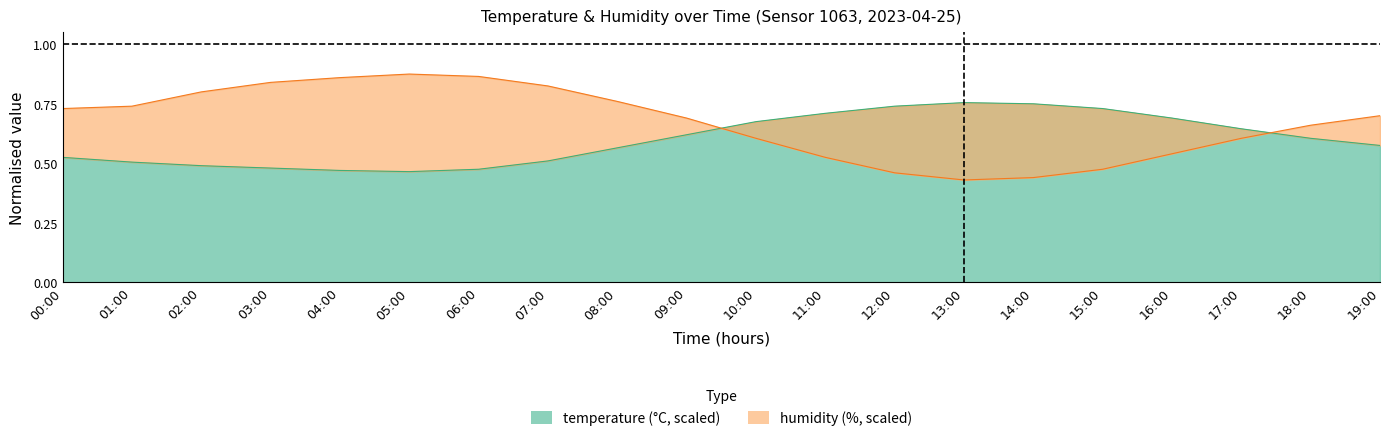

What are all the series names shown in the legend?

temperature, humidity